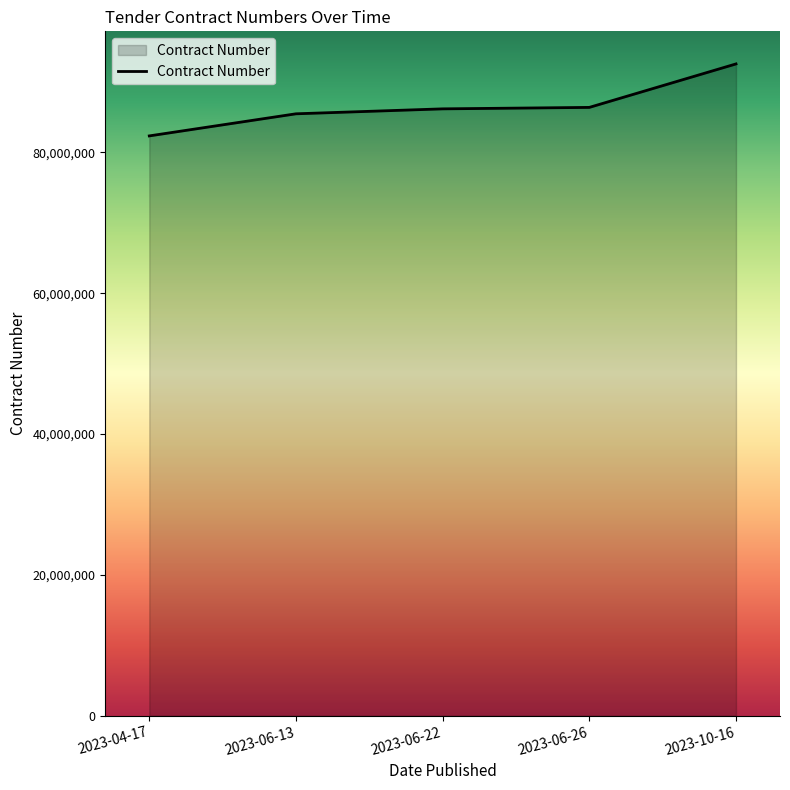

What is the change in value from 2023-04-17 to 2023-06-13?

+3139192